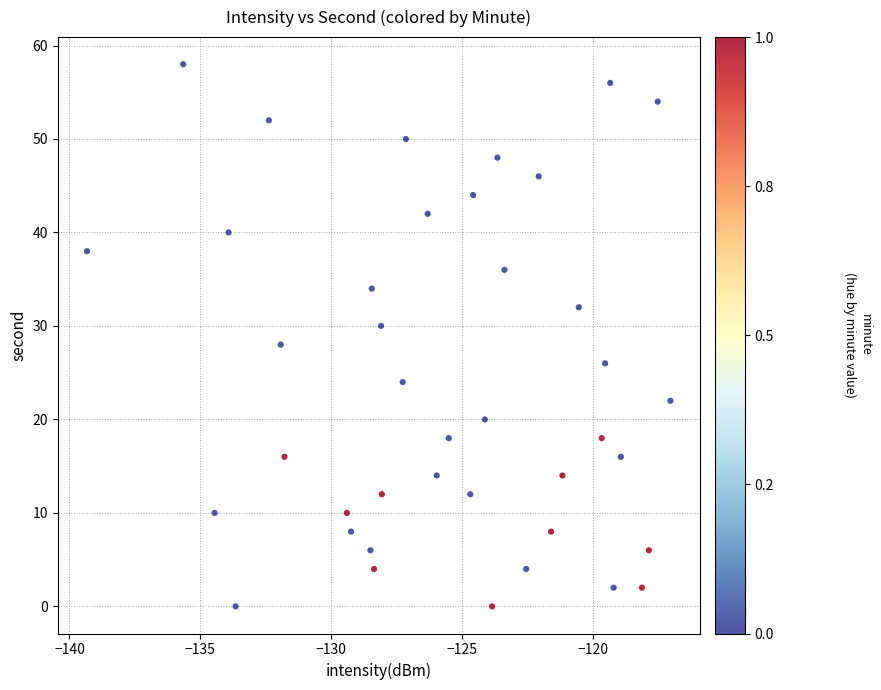

What is the range of Y values (max minus min)?

58